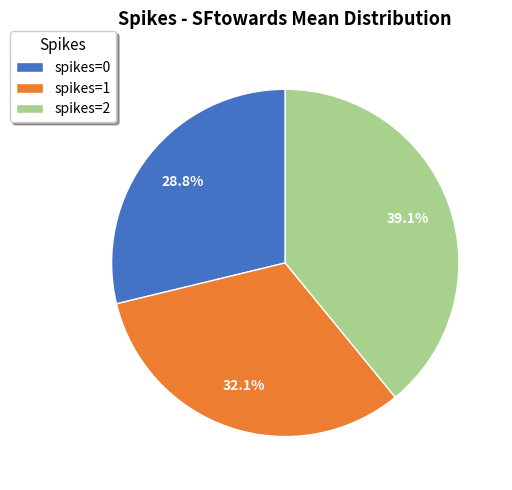

How many segments does this pie chart have?

3